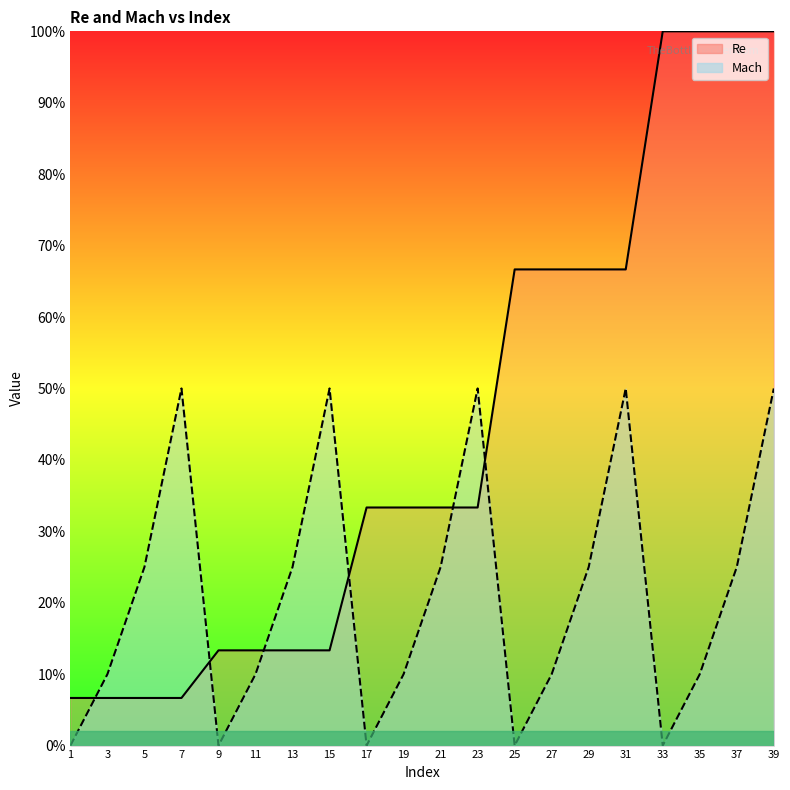

Between 21 and 39, which is larger?

39